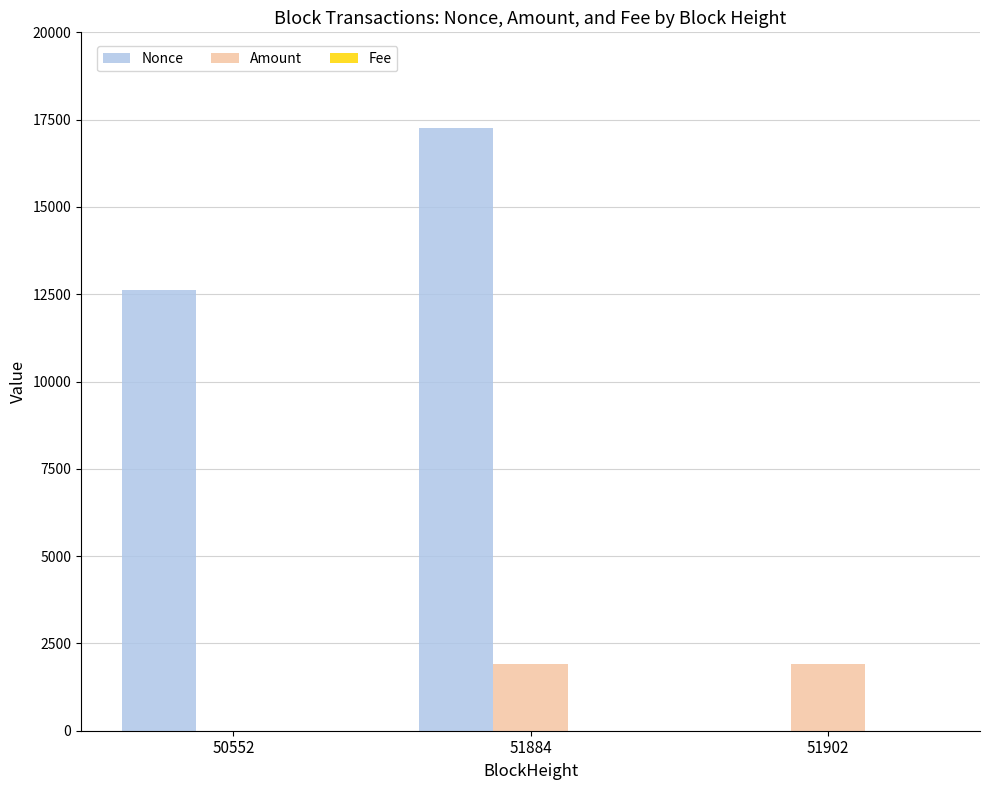

At which label is Amount closest to 960?

51884